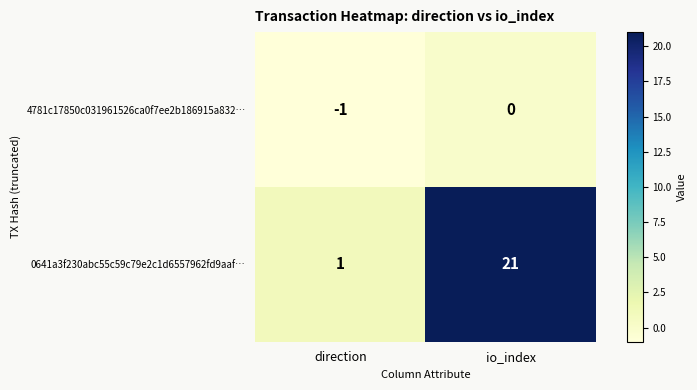

True or false: 4781c17850c031961526ca0f7ee2b186915a832… has a value of 0 at io_index.

True